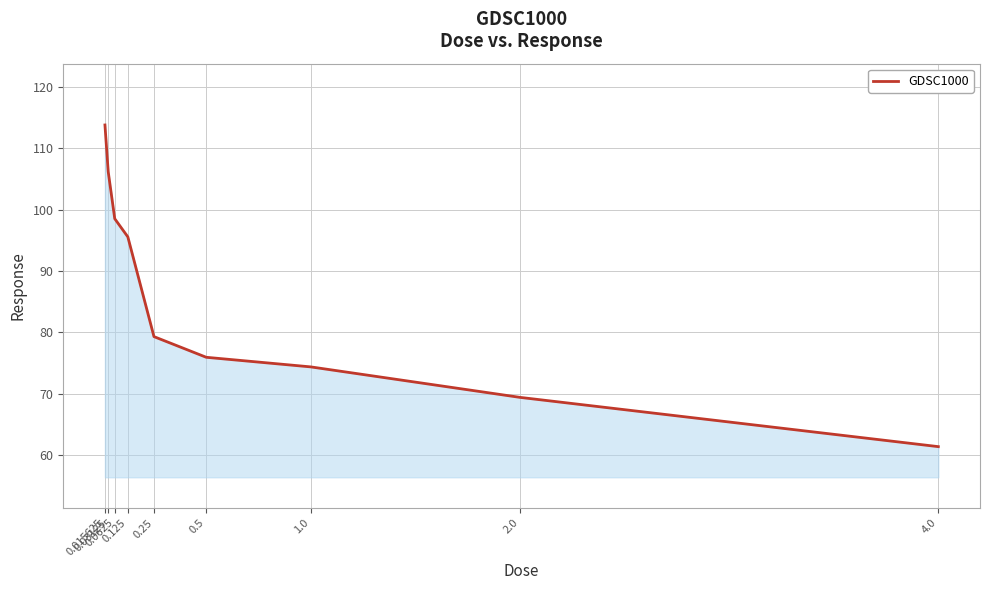

What is the difference between the maximum and minimum values?

52.5